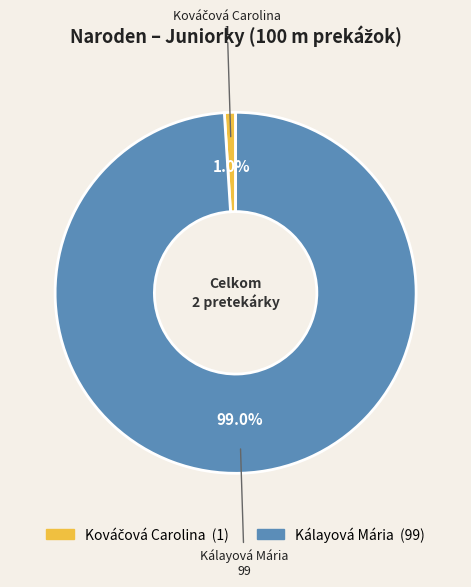

True or false: Kálayová Mária accounts for 89% of the total.

False